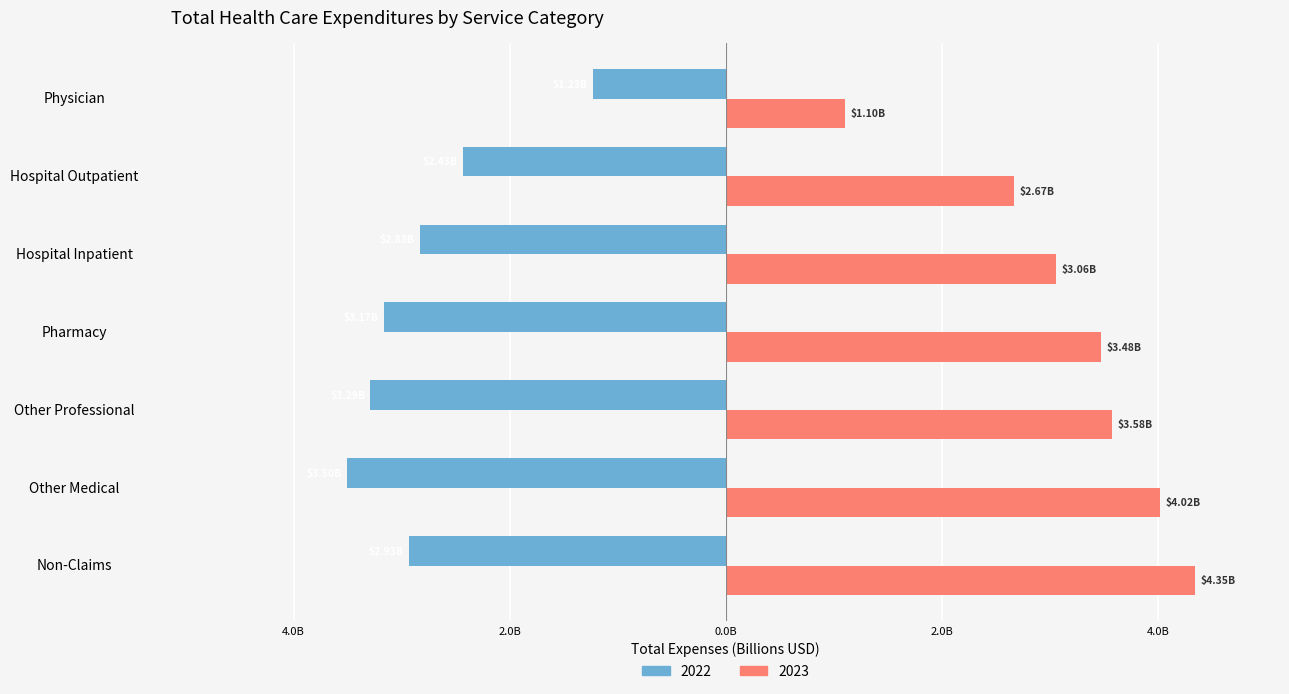

What are all the series names shown in the legend?

2022, 2023